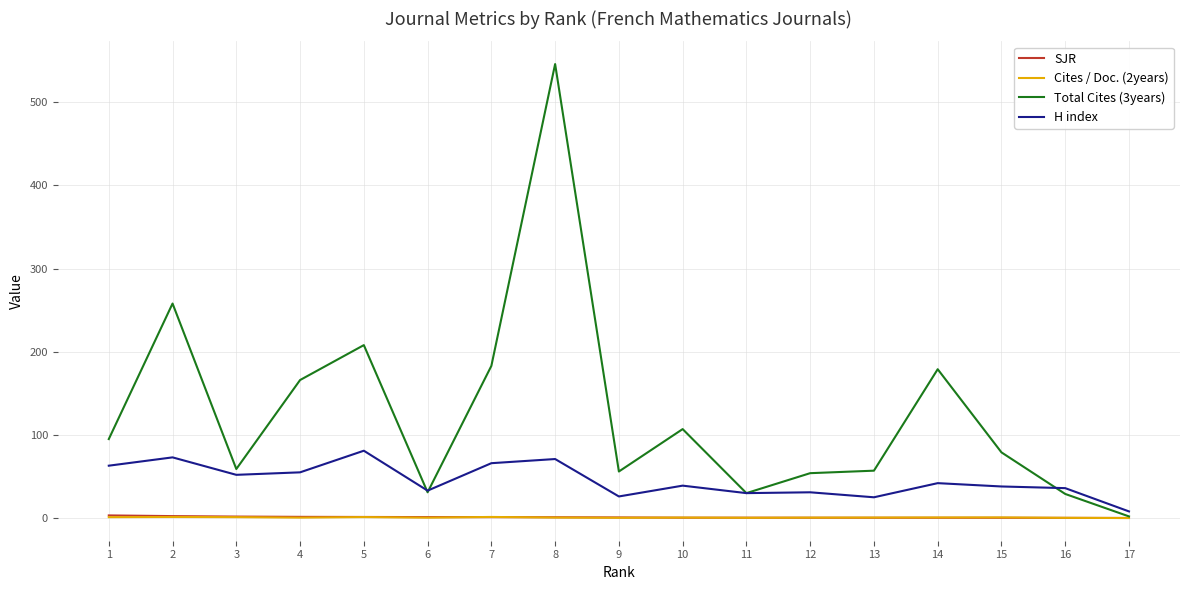

At which category is the sum across all series the highest?

8